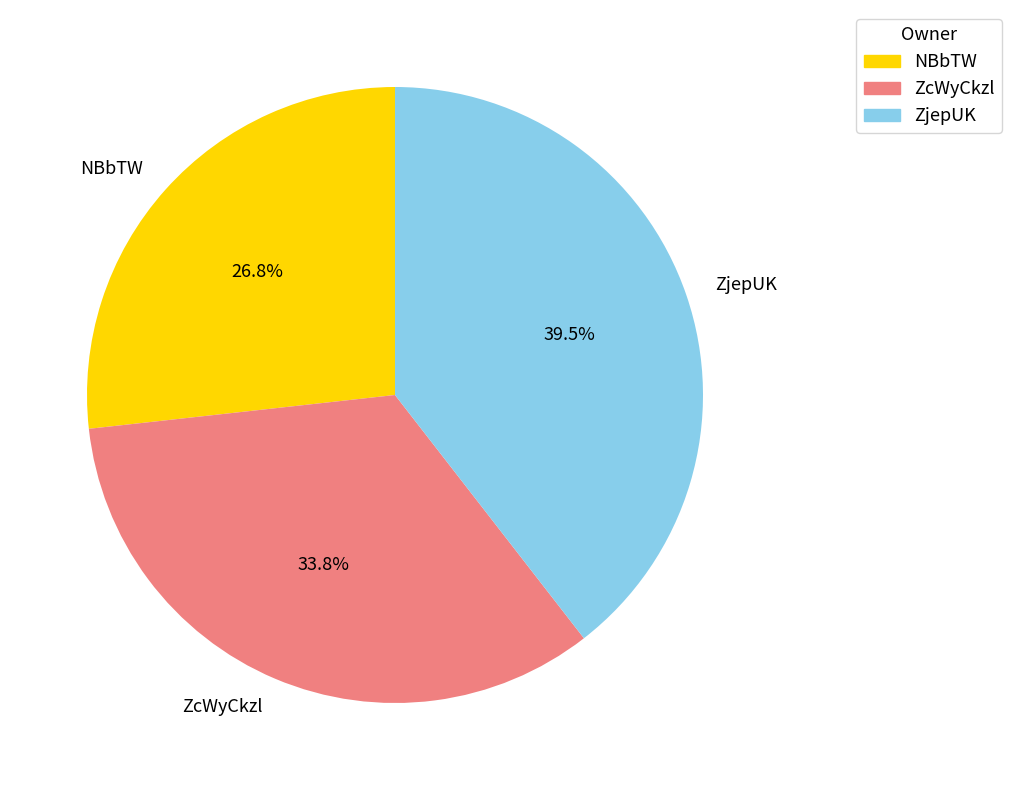

Do NBbTW and ZjepUK together represent more than half of the pie?

Yes